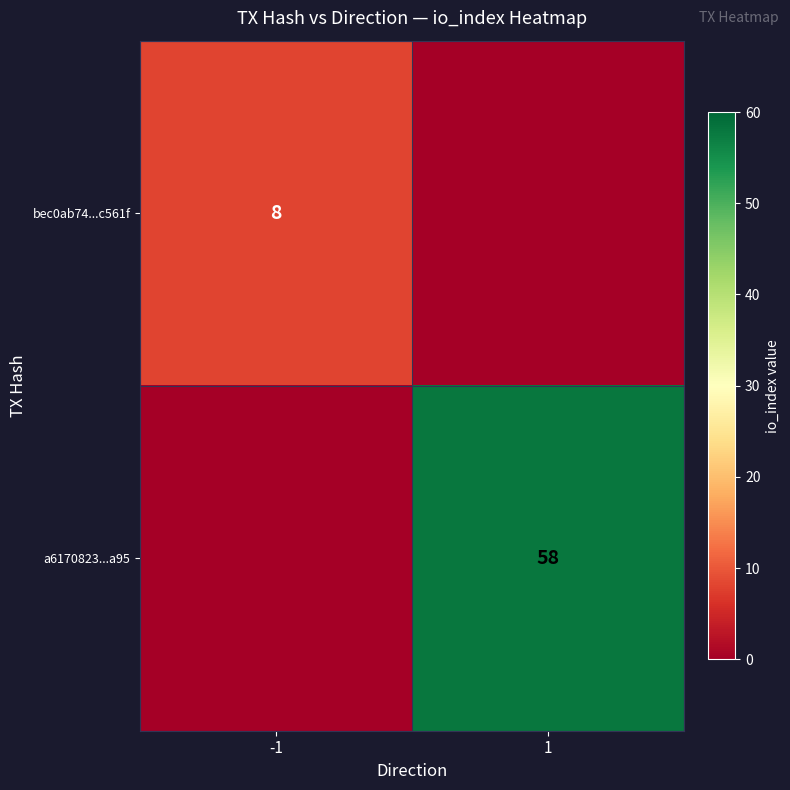

The value of bec0ab74...c561f at -1 is 8. True or false?

True